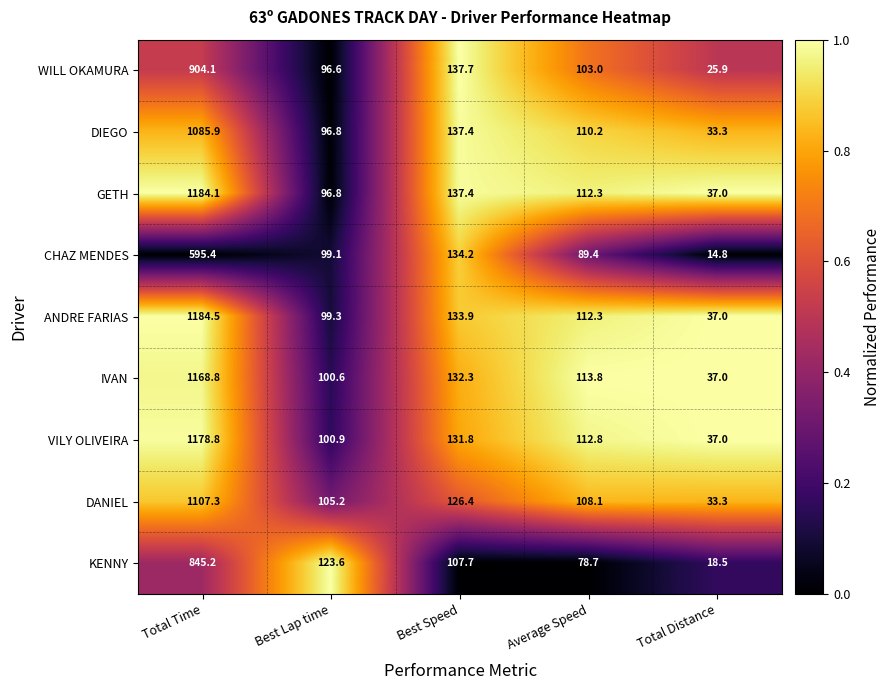

Rank the series by their maximum value, from highest to lowest.

ANDRE FARIAS, GETH, VILY OLIVEIRA, IVAN, DANIEL, DIEGO, WILL OKAMURA, KENNY, CHAZ MENDES